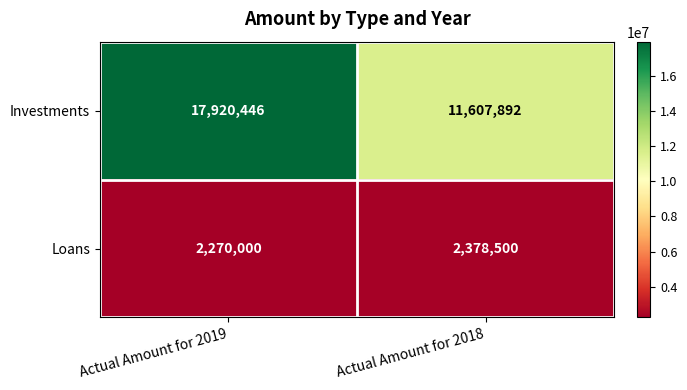

Is it true that Investments equals 4779490 at Actual Amount for 2019?

False